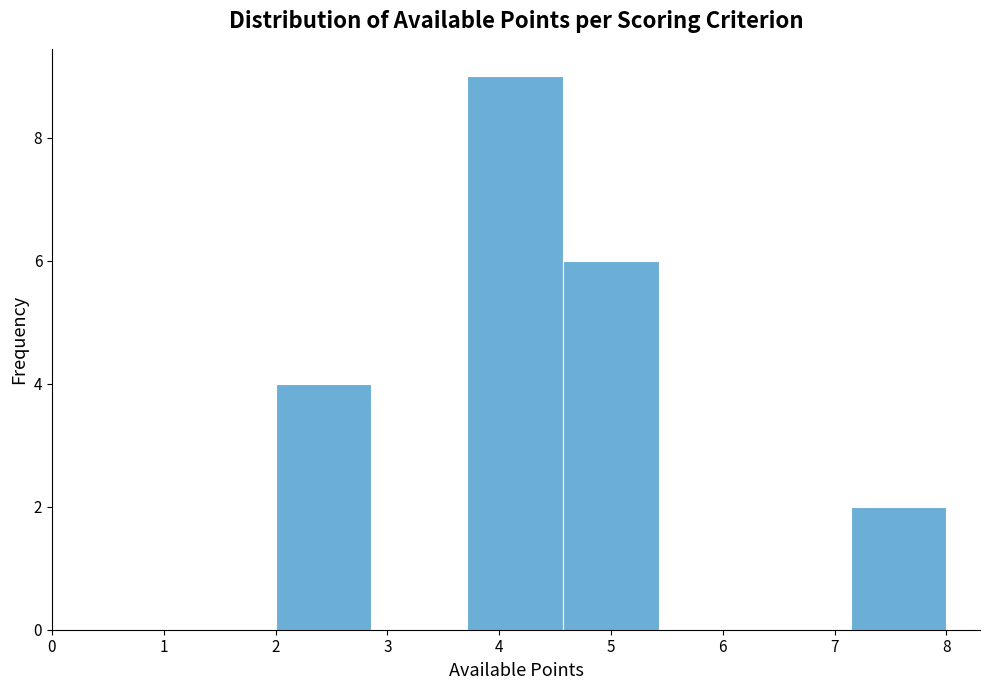

Which range on the x-axis has the tallest bar?

3.7 to 4.6